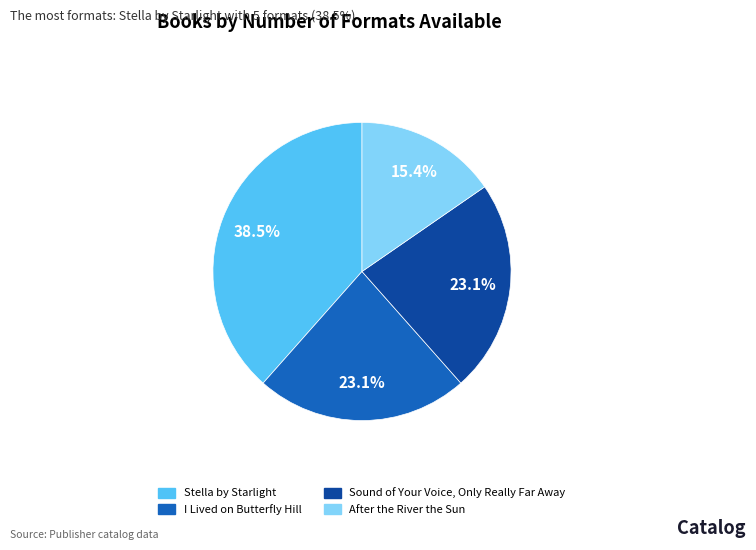

Combined, do I Lived on Butterfly Hill and Sound of Your Voice, Only Really Far Away account for over 50%?

No